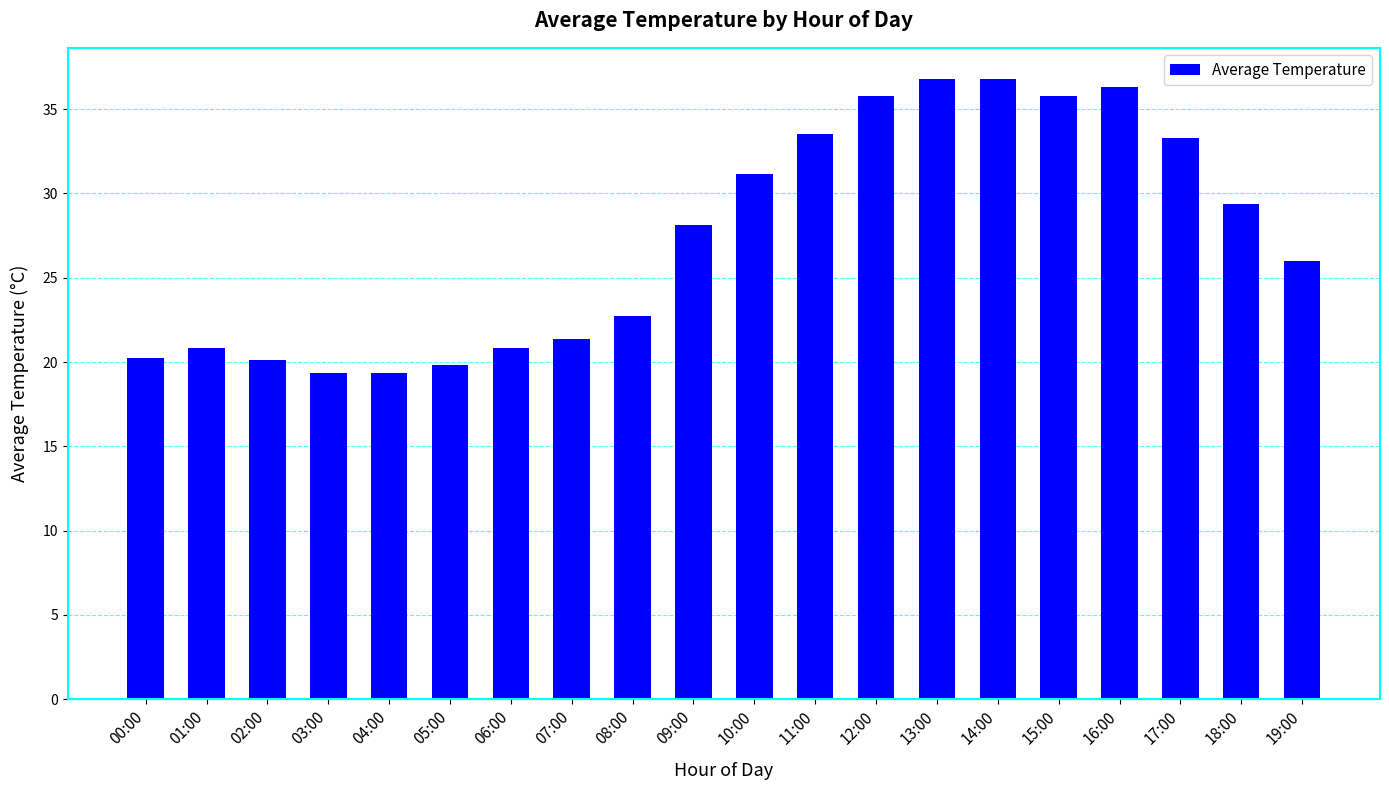

What is the smallest value displayed?

19.4